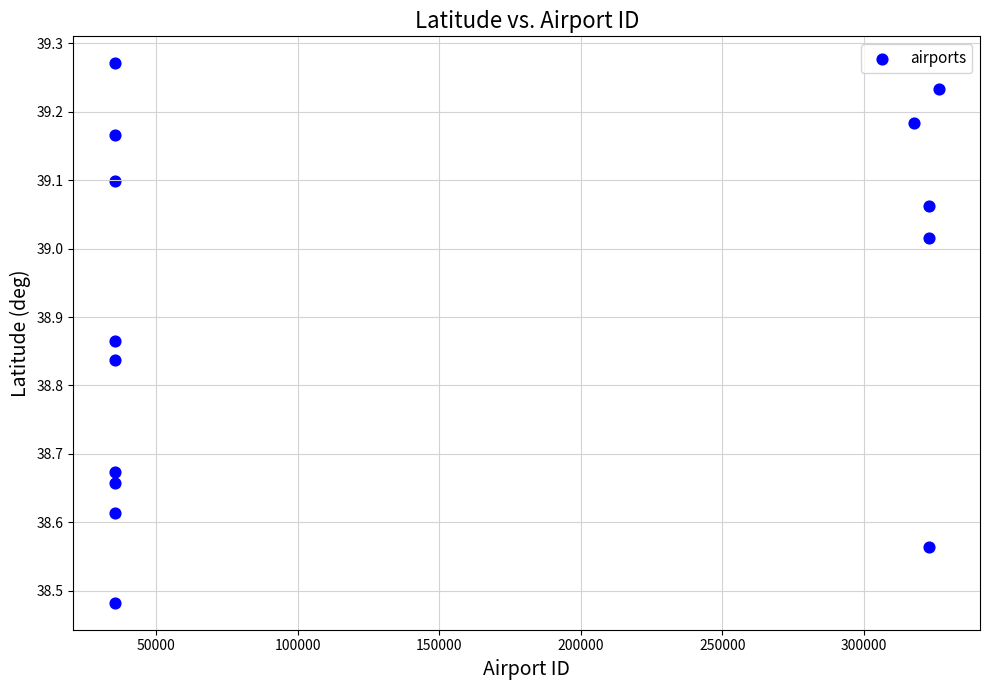

What is the range of X values (max minus min)?

291347.0